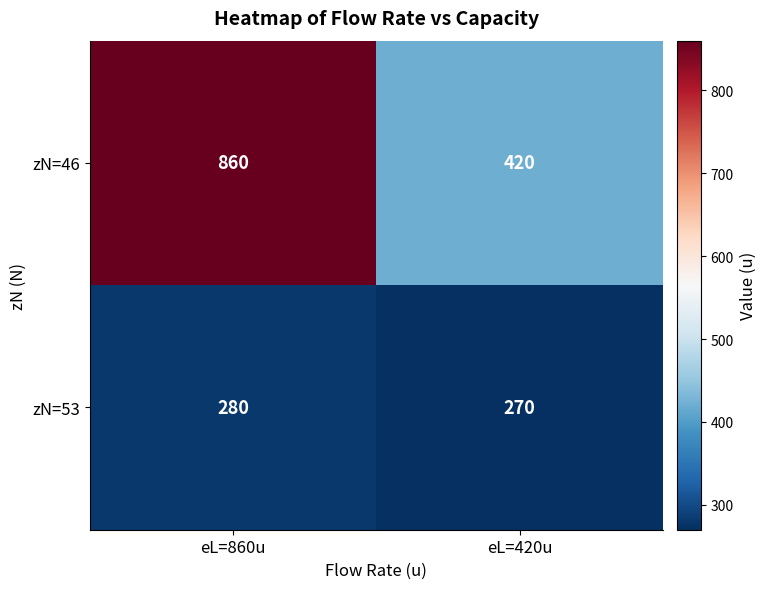

Reading left to right, what are all the values shown in this chart?

zN=46: eL=860u=860	eL=420u=420
zN=53: eL=860u=280	eL=420u=270